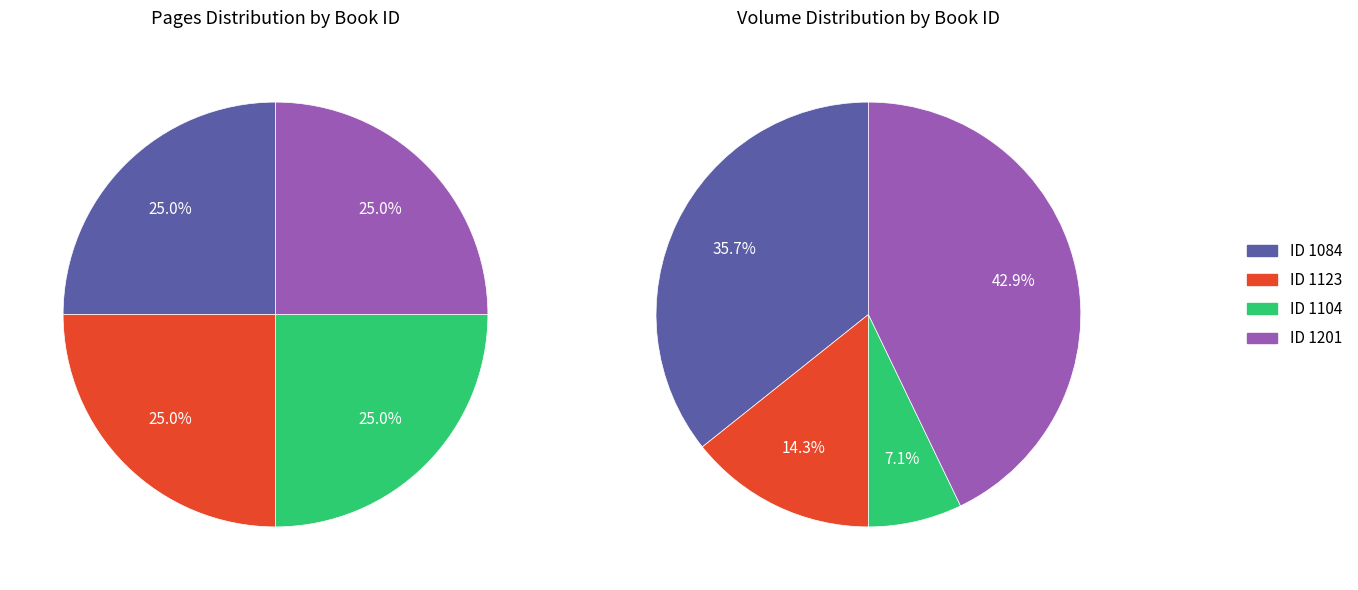

To the nearest percent, what portion does 1084 represent?

36%